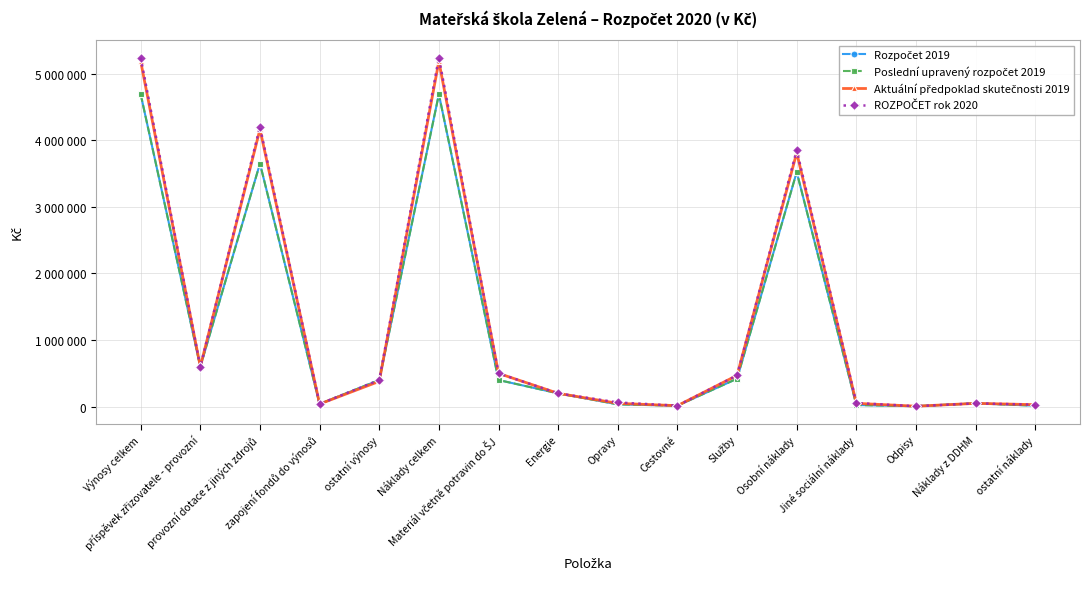

Does the chart have visible grid lines?

Yes